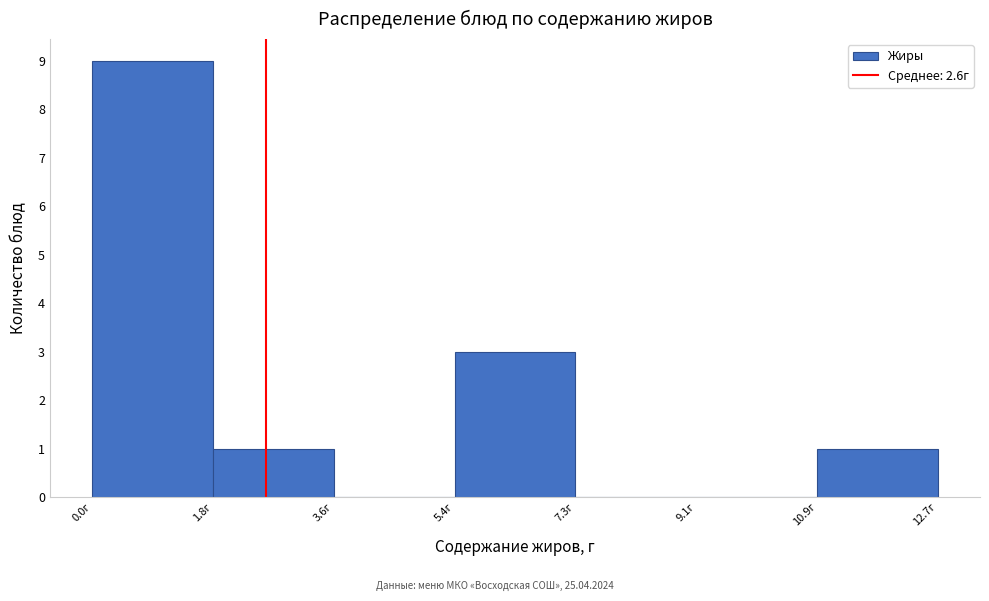

Reading left to right, list every bar in this chart as the range it spans on the x-axis followed by its height. Neither the bar edges nor the heights are printed on the chart, so give them approximately, as read against the axes.

0.0 to 1.8: 9
1.8 to 3.6: 1
3.6 to 5.4: 0
5.4 to 7.2: 3
7.2 to 9.0: 0
9.0 to 10.8: 0
10.8 to 12.8: 1